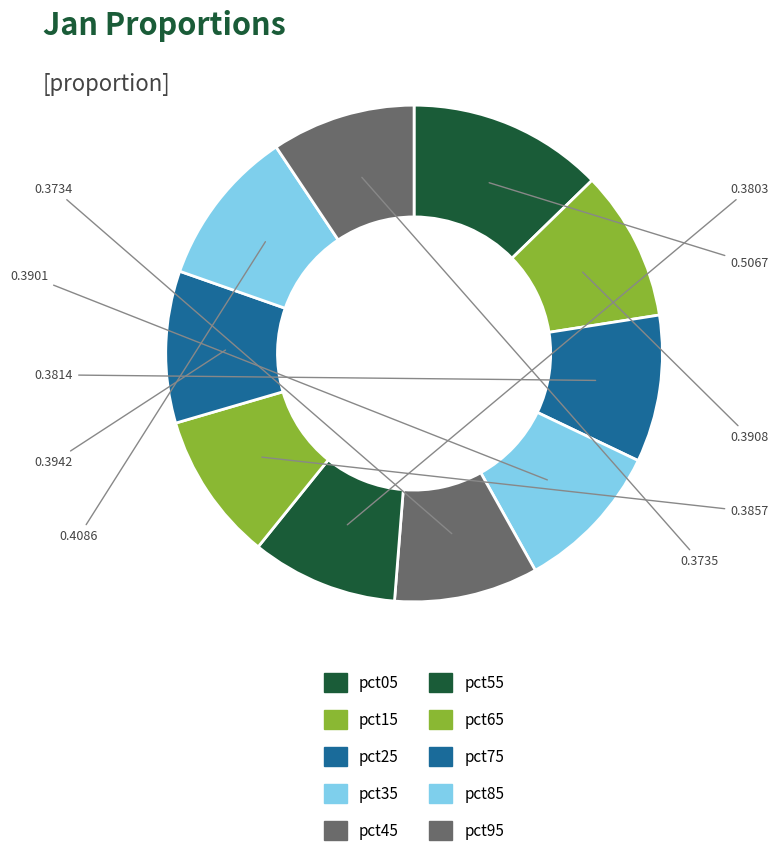

What percentage is the pct45 slice, to the nearest percent?

9%